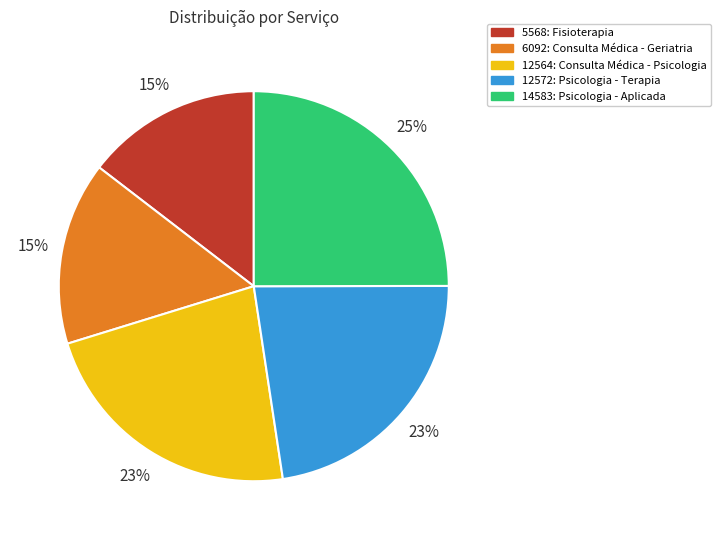

To the nearest percent, what is the difference between the largest and smallest slice percentages?

10%